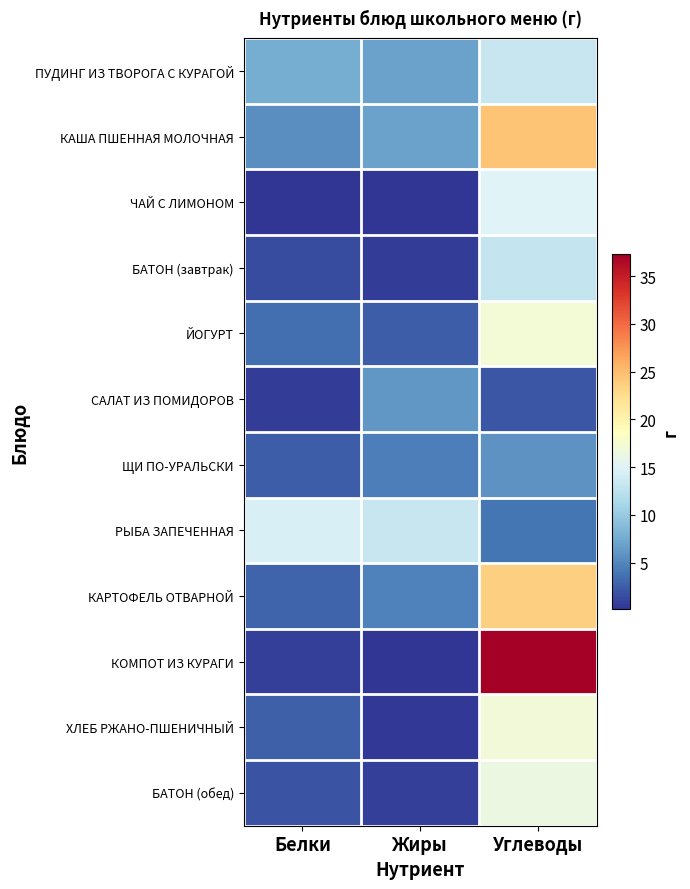

How many data points does each series have?

3